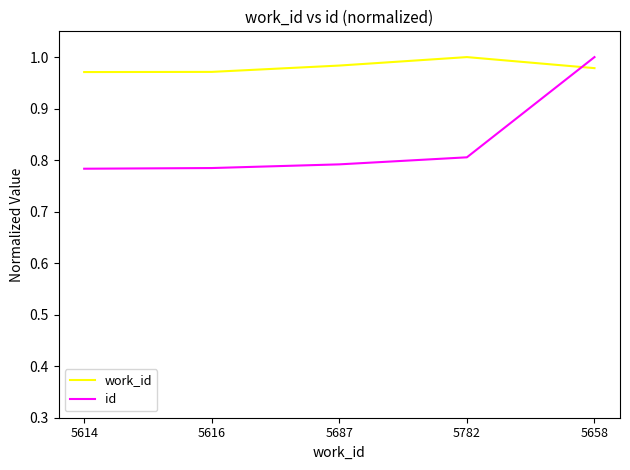

How many times do id and work_id cross each other?

1